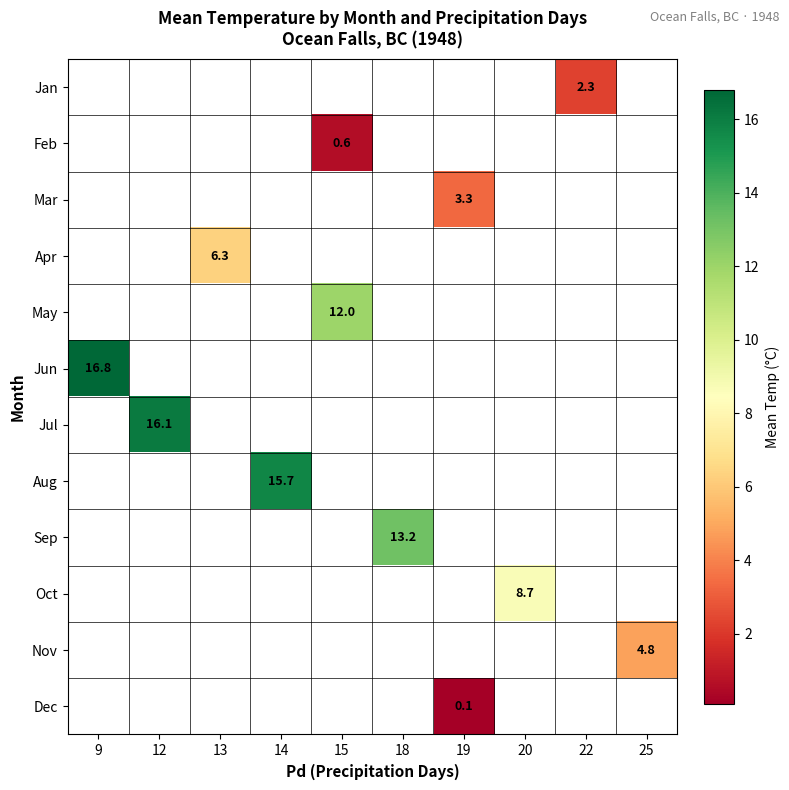

The Aug series shows 5.9 at 14. True or false?

False